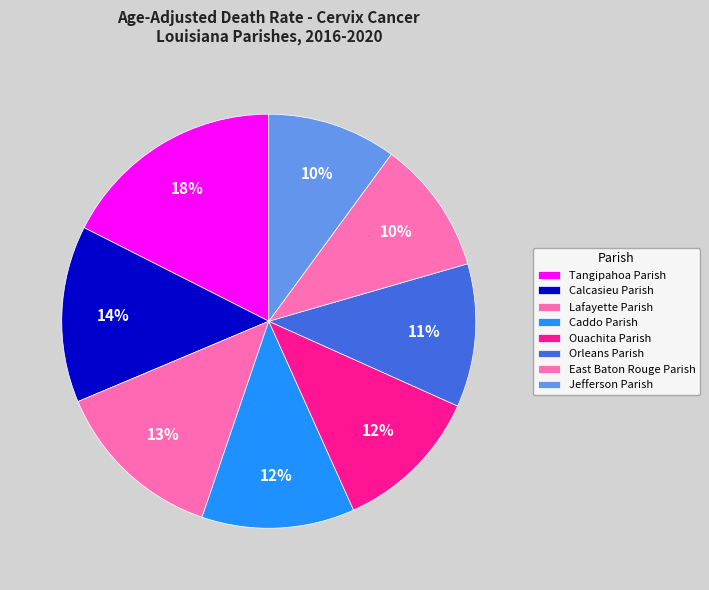

Combined, what portion of the pie is East Baton Rouge Parish and Lafayette Parish?

23.9%